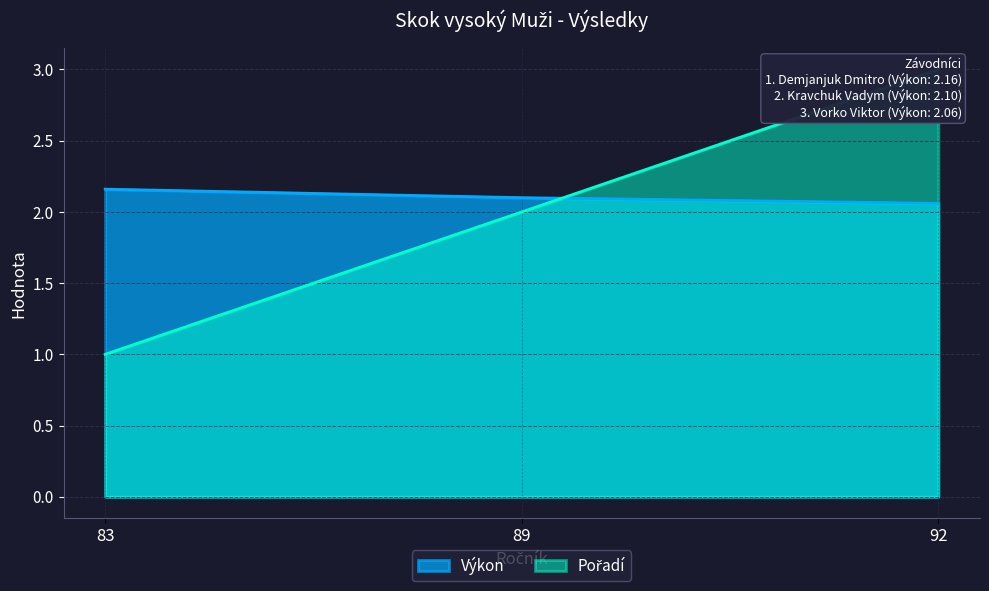

What is the minimum value for Výkon?

2.1